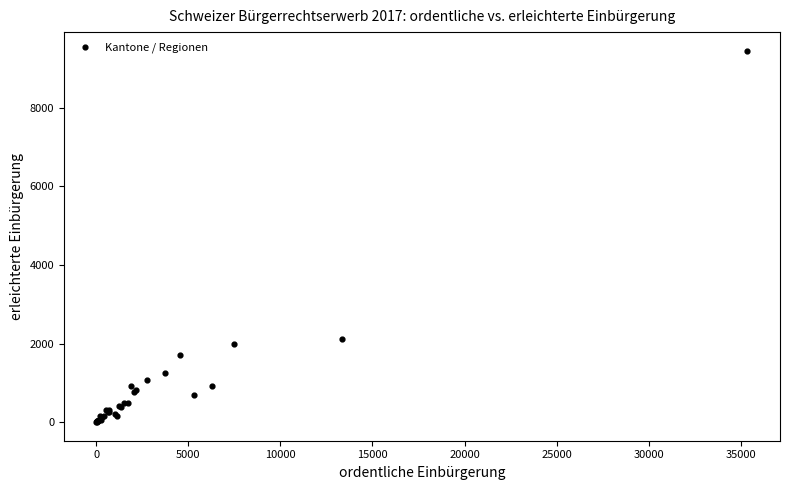

What Y value in the scatter plot is closest to 4725?

2125